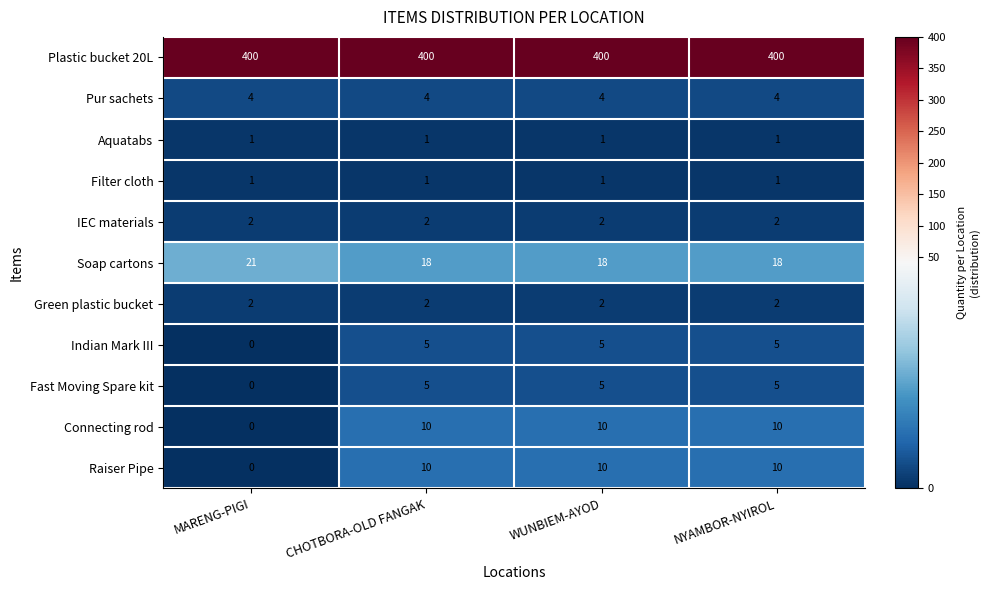

Count the number of data series in this chart.

11